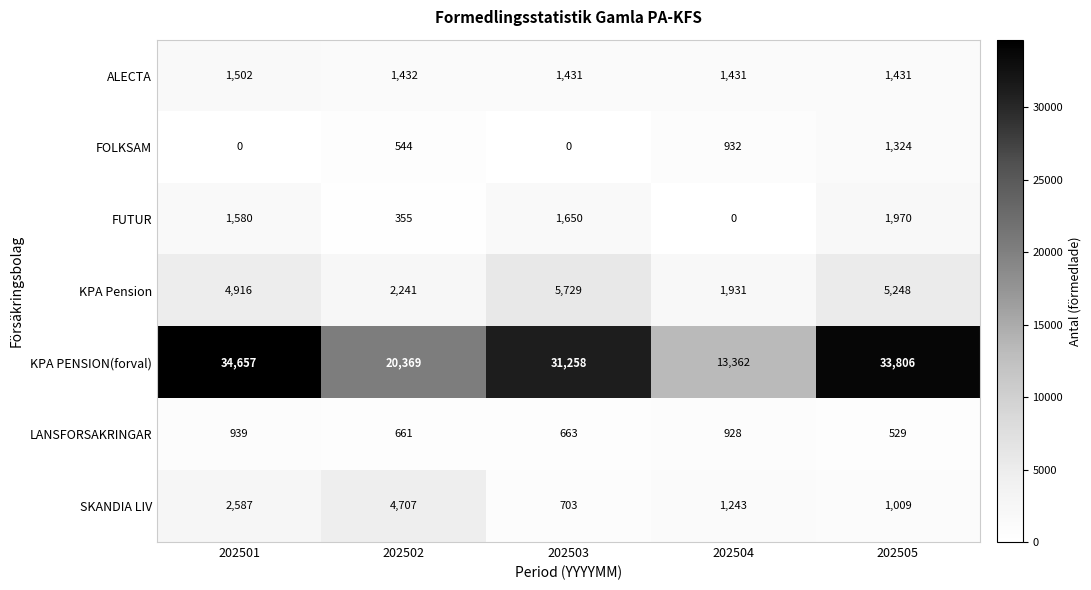

Rank the series by their maximum value, from lowest to highest.

LANSFORSAKRINGAR, FOLKSAM, ALECTA, FUTUR, SKANDIA LIV, KPA Pension, KPA PENSION(forval)